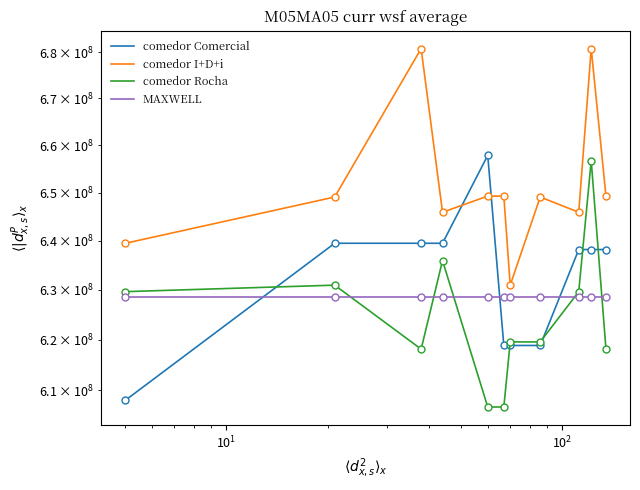

True or false: comedor I+D+i and MAXWELL cross at least once.

False